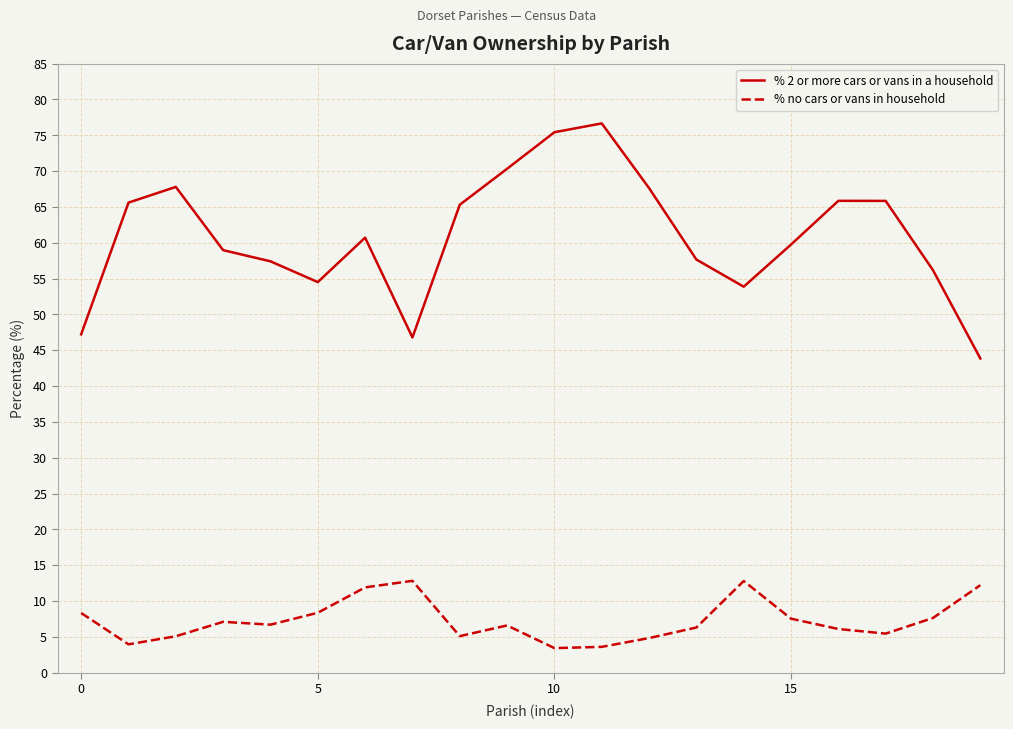

What is the difference between the maximum and minimum values in the % 2 or more cars or vans in a household series?

32.8